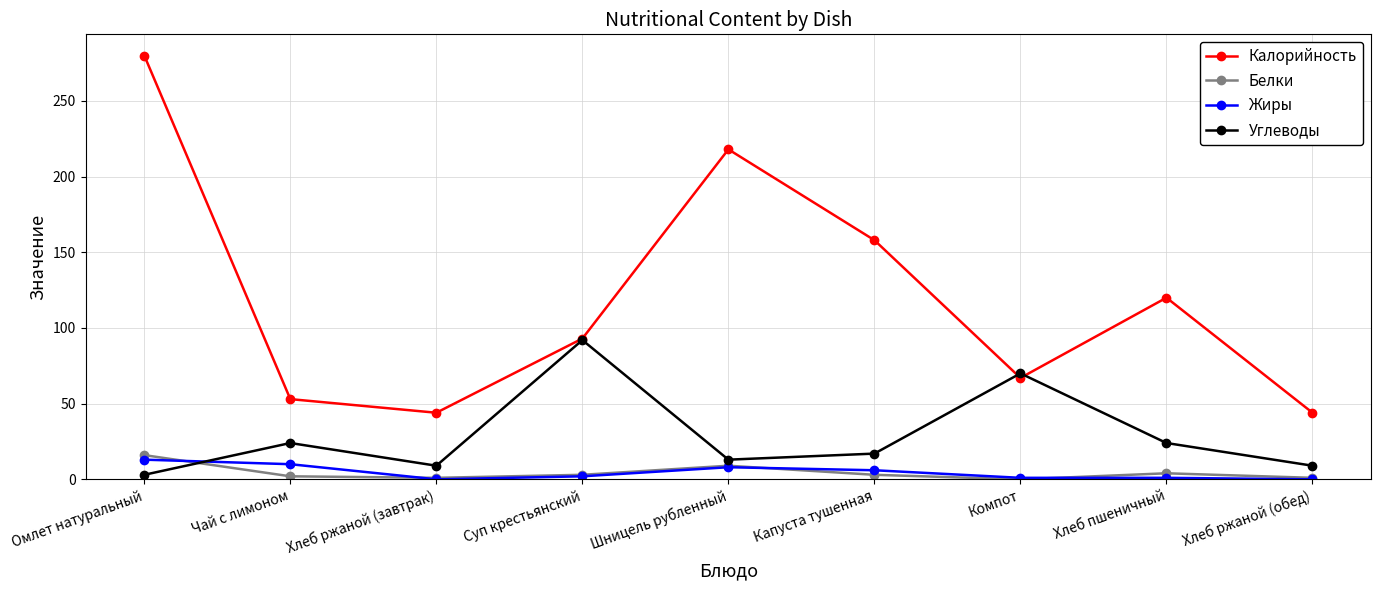

Which category has the highest value in the Белки series?

Омлет натуральный